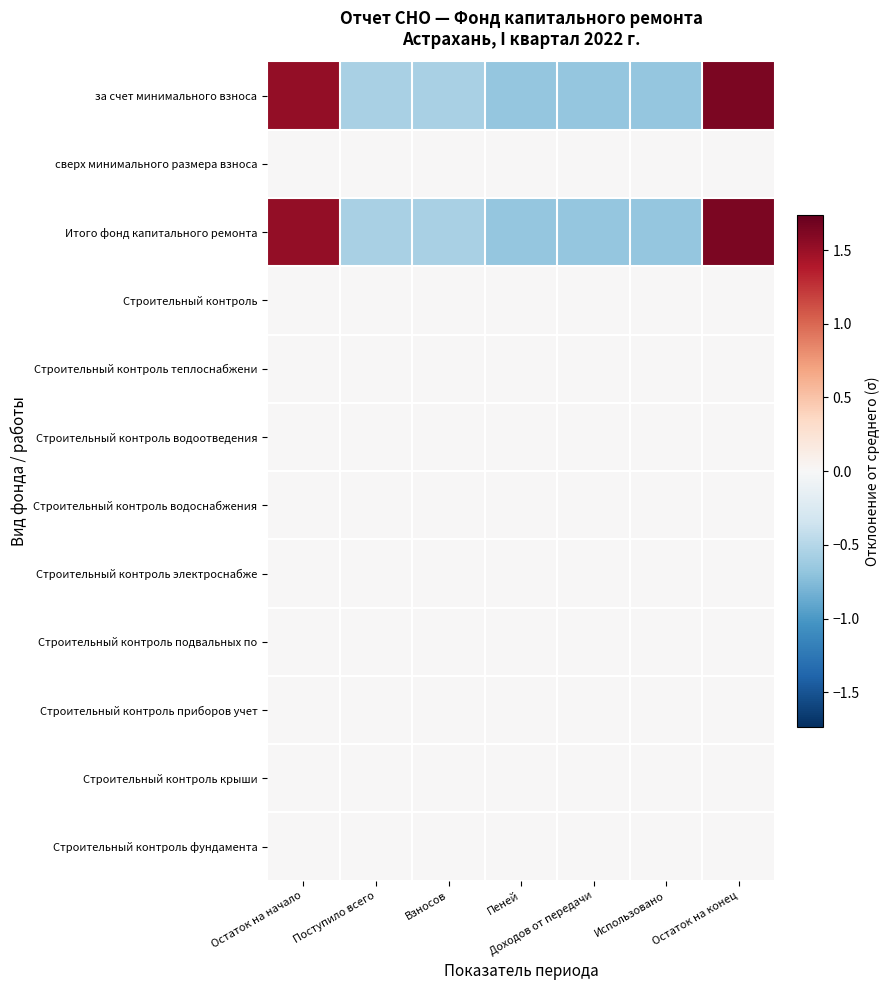

What is the spread (max minus min) of values at Пеней?

0.7